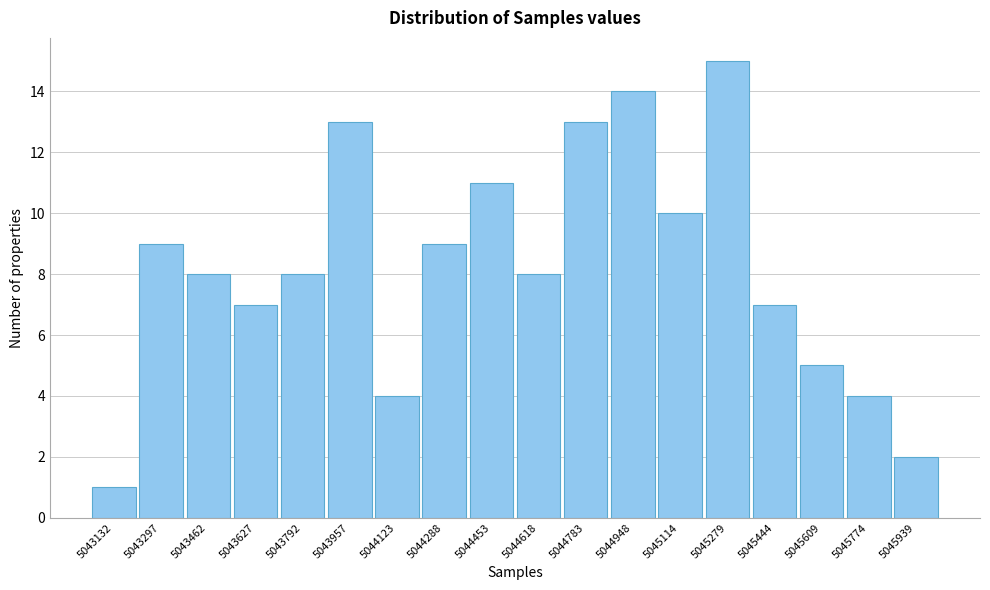

Reading left to right, what are all the values shown in this chart?

5043132=1	5043297=9	5043462=8	5043627=7	5043792=8	5043957=13	5044123=4	5044288=9	5044453=11	5044618=8	5044783=13	5044948=14	5045114=10	5045279=15	5045444=7	5045609=5	5045774=4	5045939=2